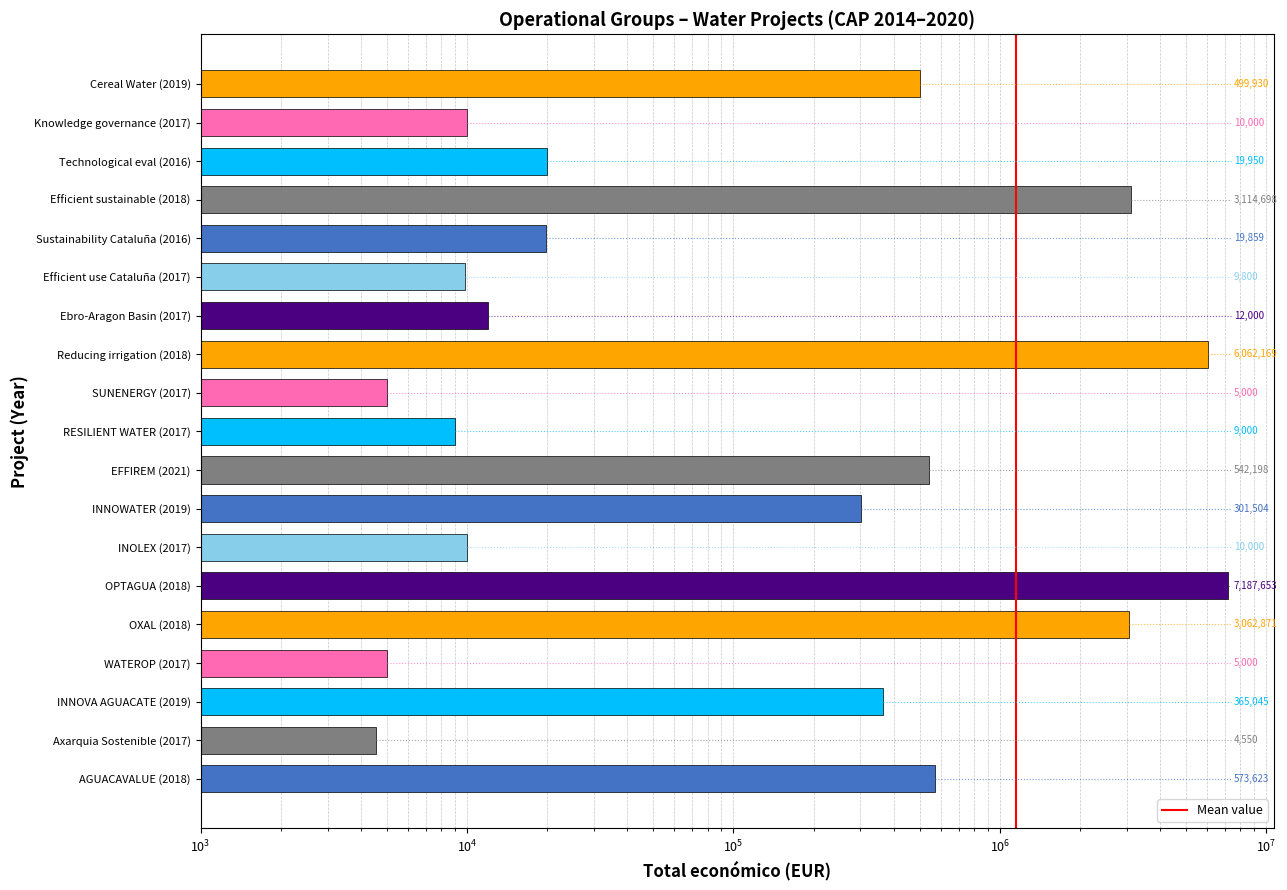

Is it true that the value at AGUACAVALUE (2018) is 952483?

False